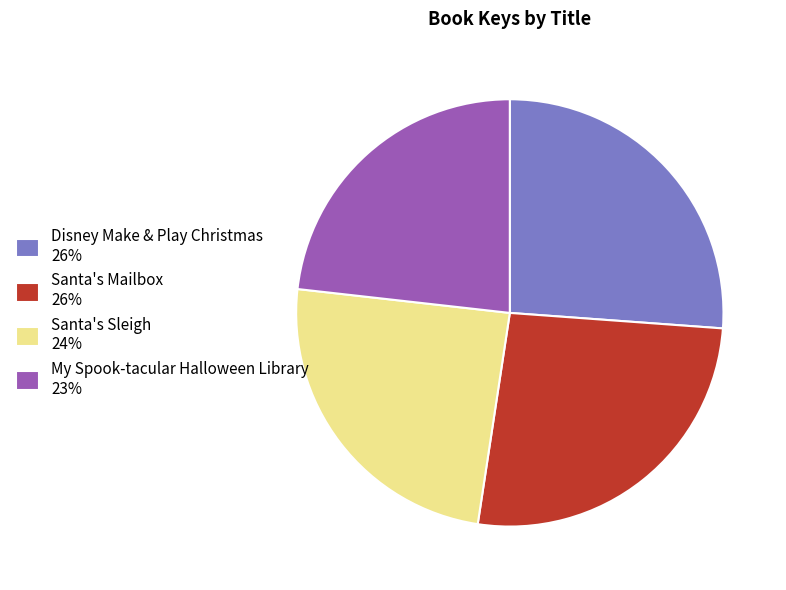

The My Spook-tacular Halloween Library slice represents 23% of the pie. True or false?

True